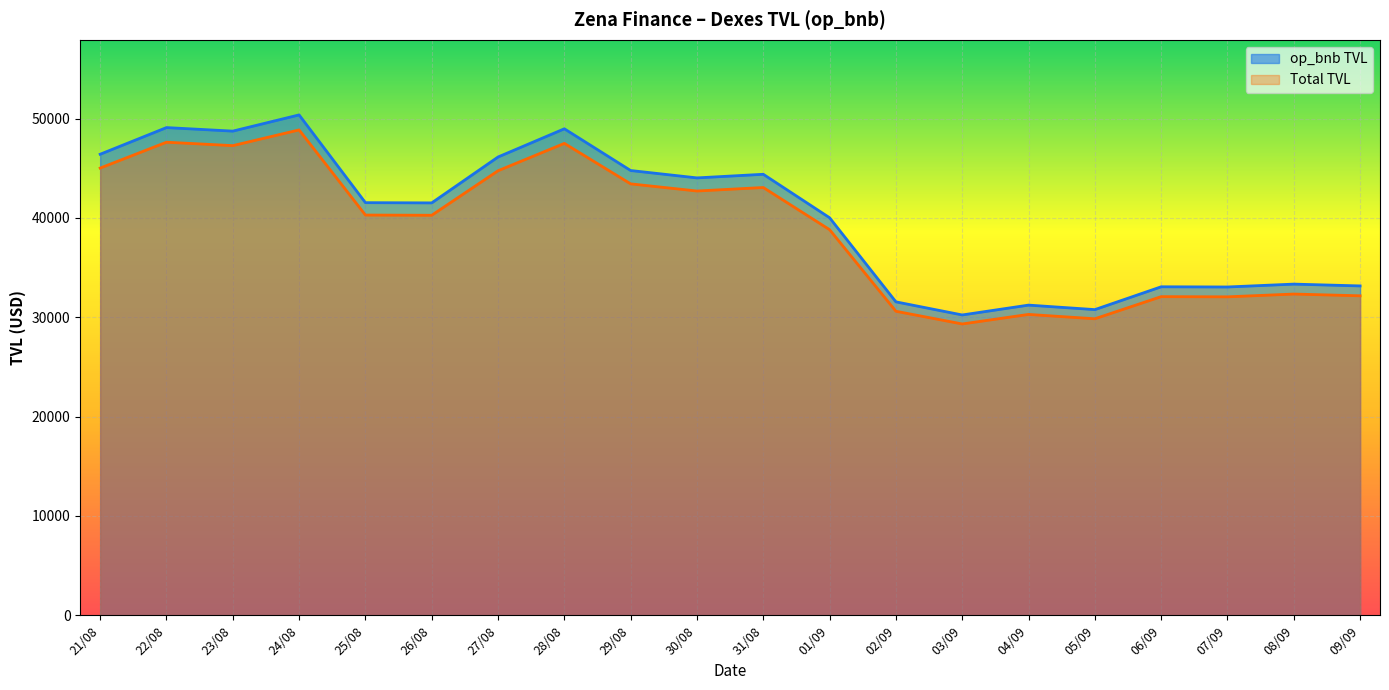

What is the difference between the maximum and minimum values in the Total TVL series?

19536.9